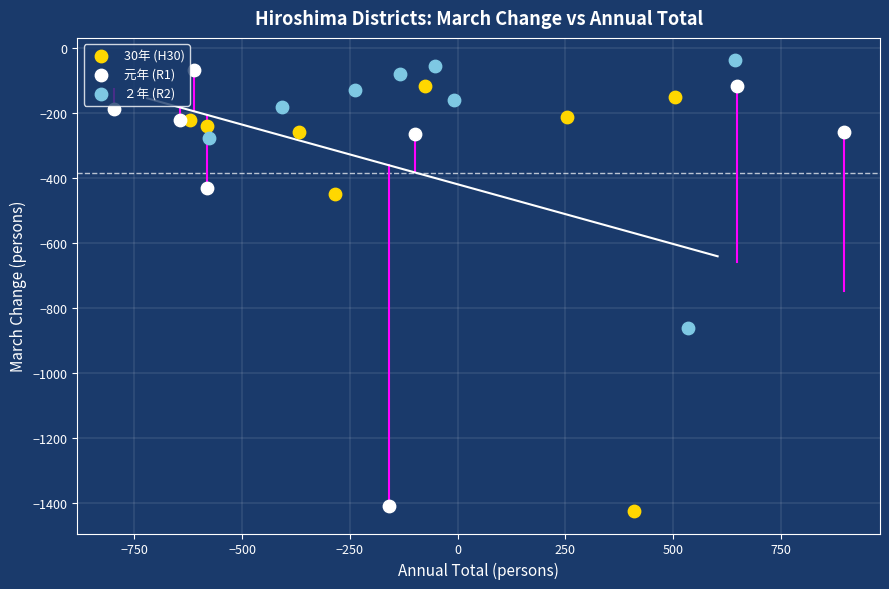

What are all the series names shown in the legend?

30年 (H30), 元年 (R1), ２年 (R2)